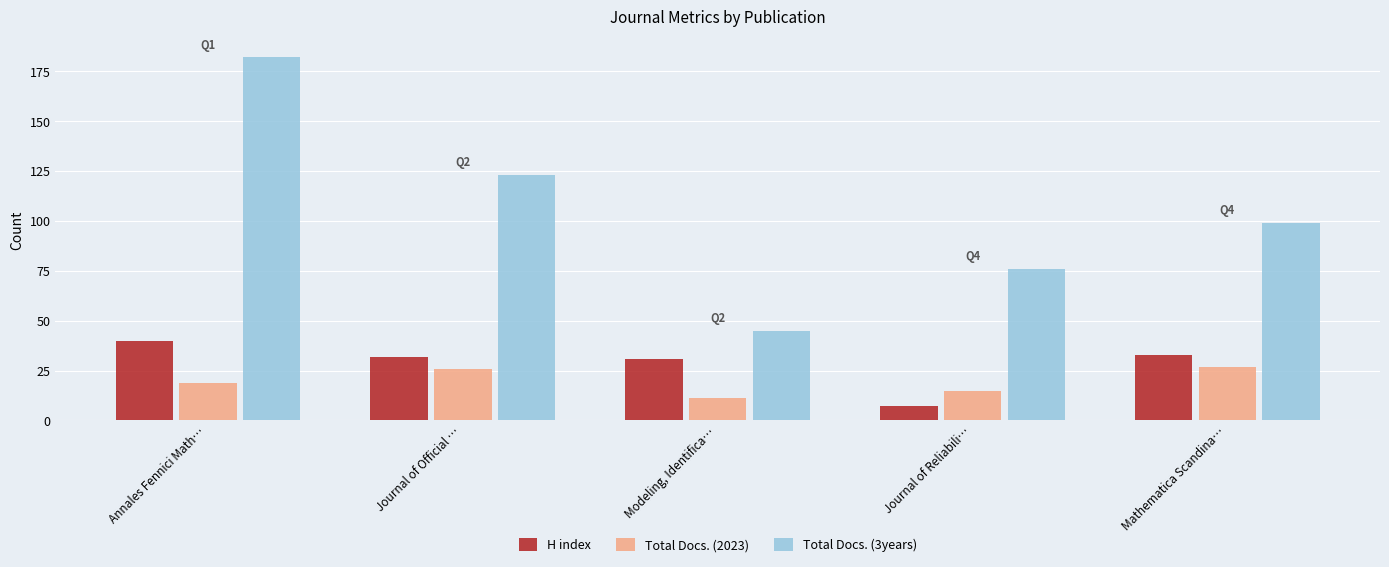

Count the number of data series in this chart.

3